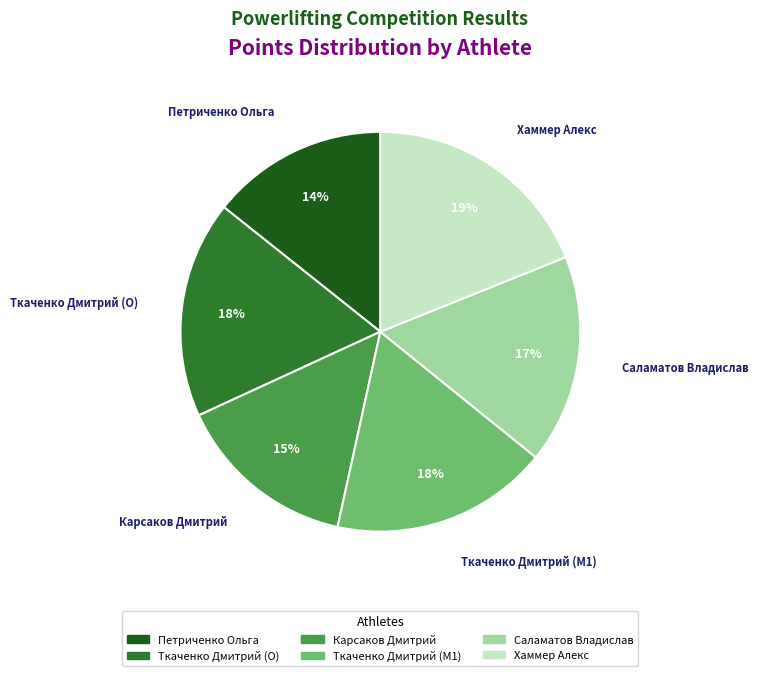

Which has a higher value, Карсаков Дмитрий or Ткаченко Дмитрий (O)?

Ткаченко Дмитрий (O)